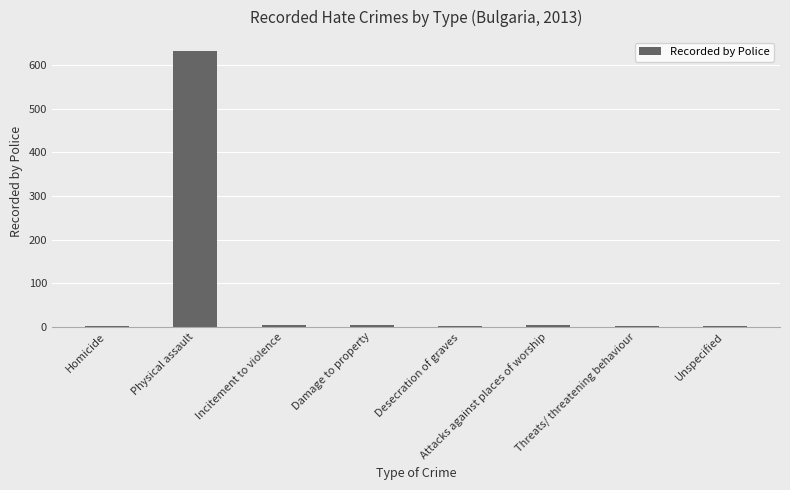

What is the sum of all values?

651